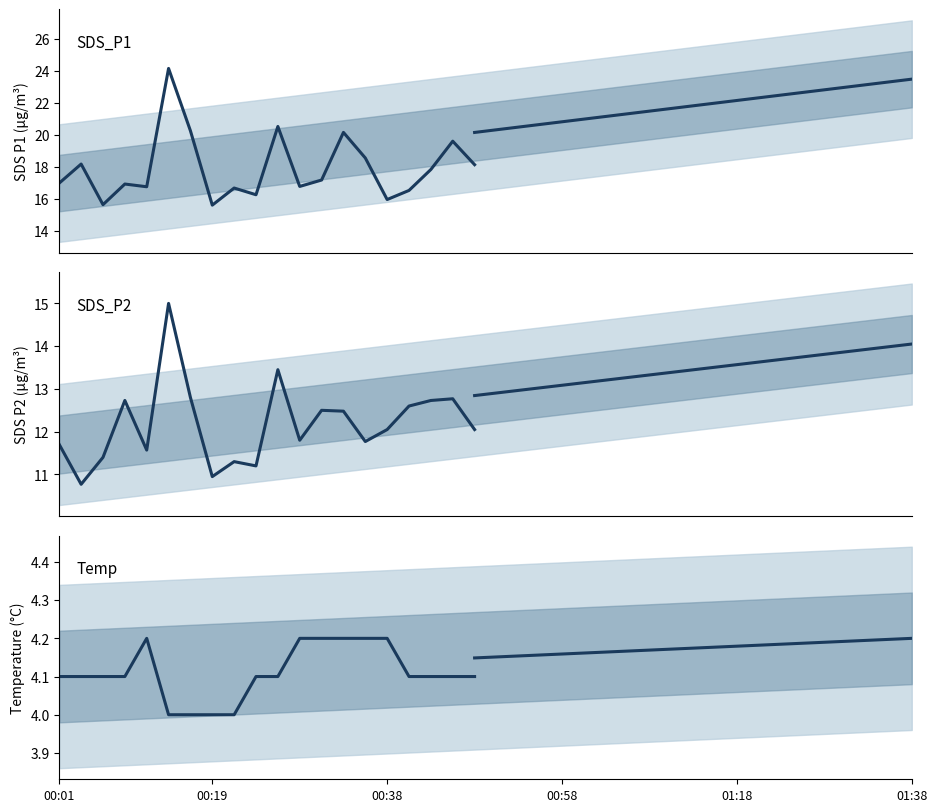

Is this an area chart (filled region under the line)?

No